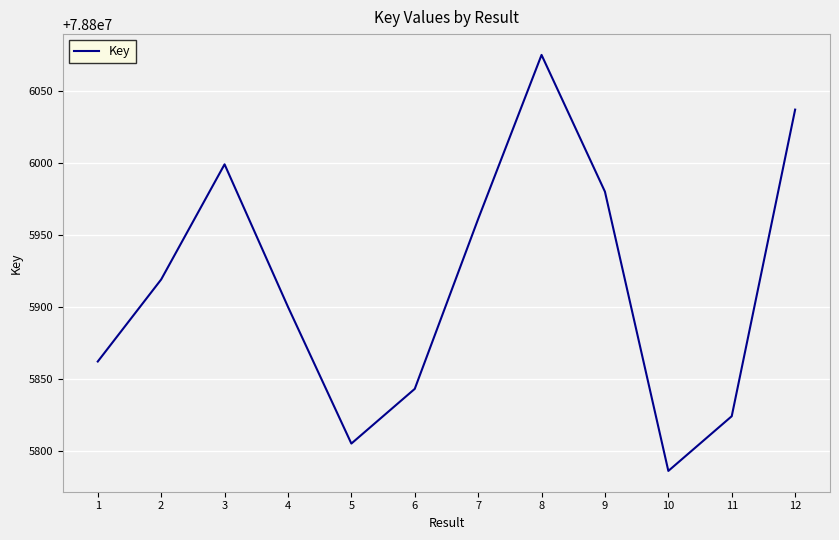

Is this an area chart (filled region under the line)?

No